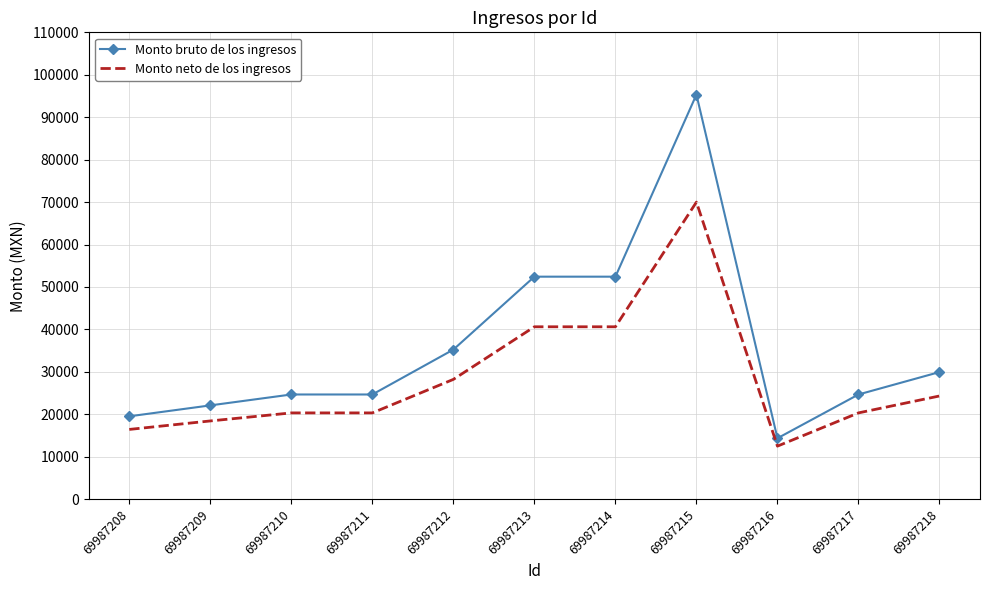

Reading left to right, list all the values displayed in this chart.

Monto bruto de los ingresos: 69987208=19528.0	69987209=22102.0	69987210=24672.0	69987211=24672.0	69987212=35248.0	69987213=52430.0	69987214=52430.0	69987215=95327.0	69987216=14360.0	69987217=24672.0	69987218=29955.0
Monto neto de los ingresos: 69987208=16438.8	69987209=18437.7	69987210=20333.0	69987211=20333.0	69987212=28230.7	69987213=40623.8	69987214=40623.8	69987215=69999.5	69987216=12501.7	69987217=20333.0	69987218=24321.4